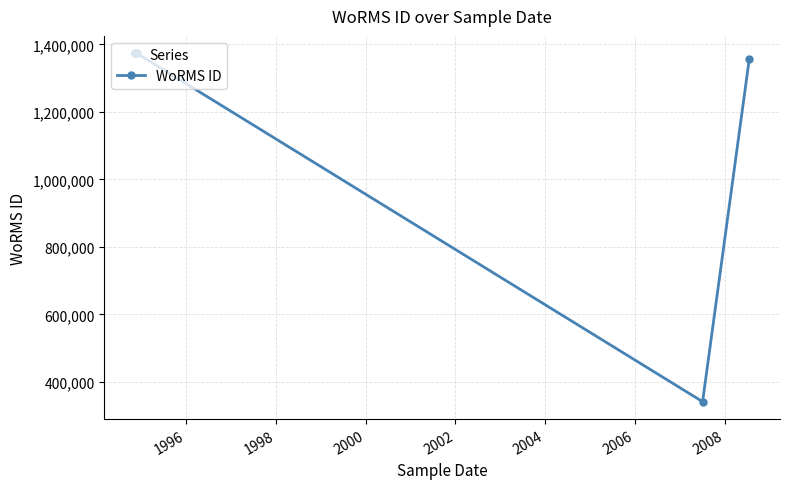

What is the sum of all values?

8566023